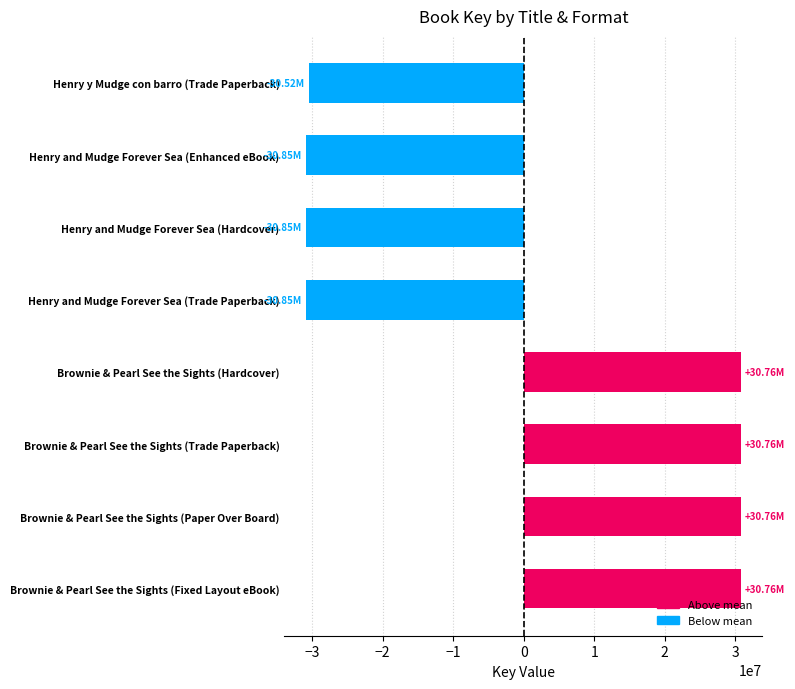

Are the bars horizontal?

Yes